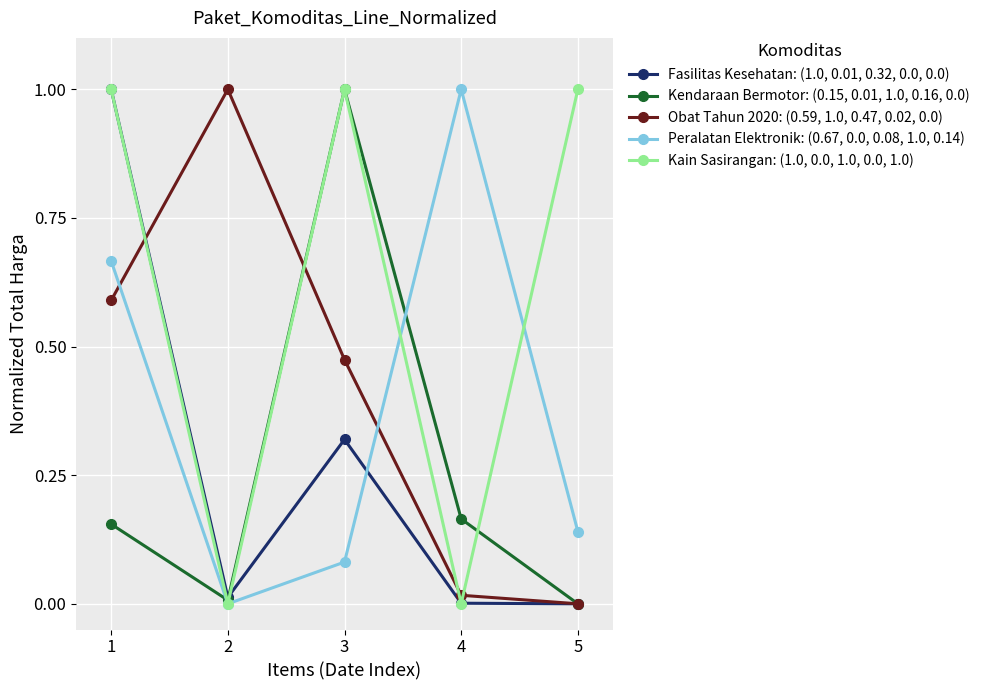

What is the difference between the highest and lowest values at 5?

1.0